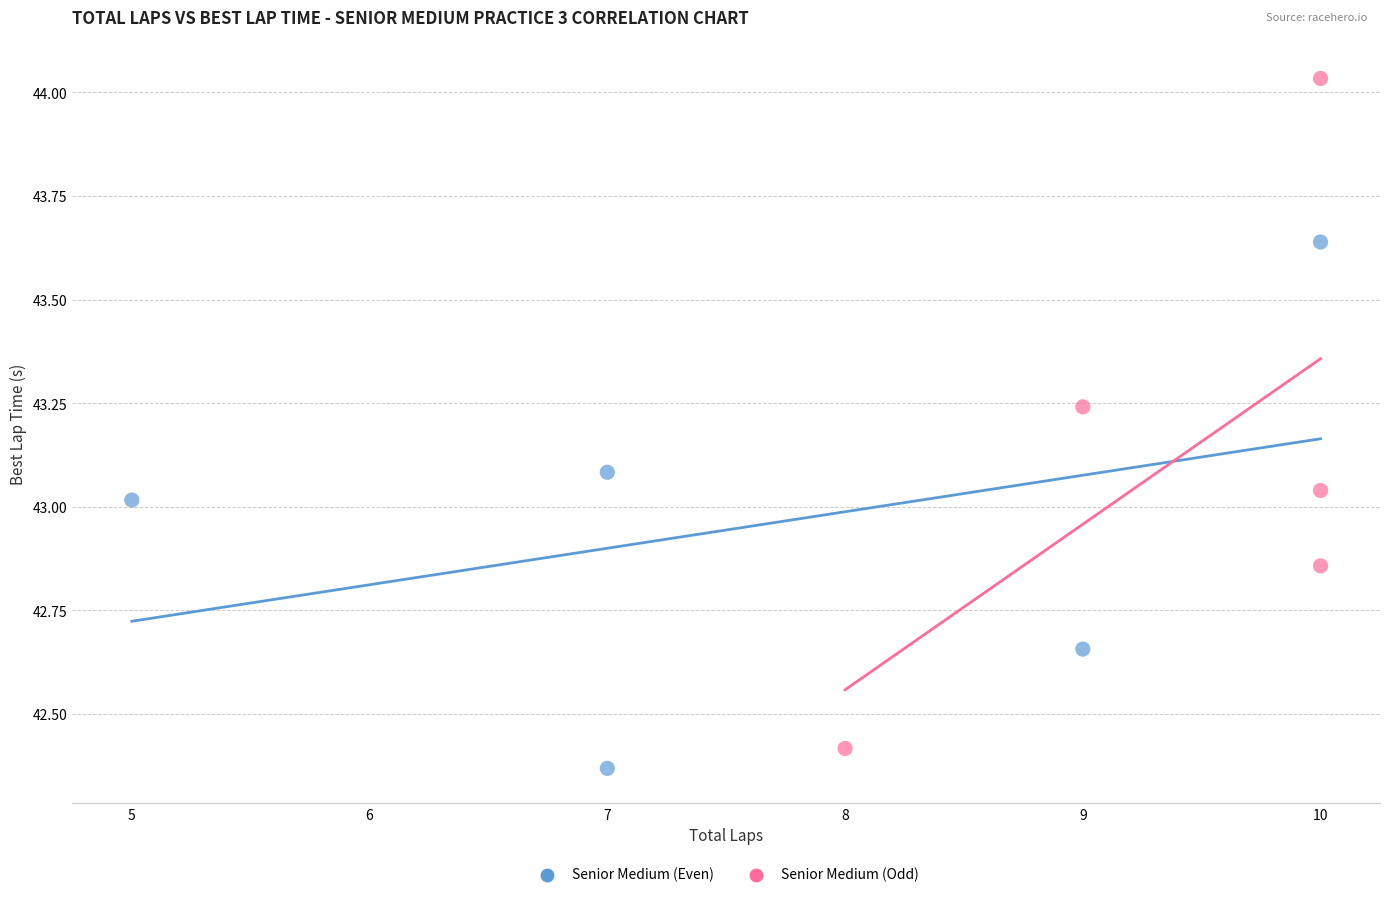

Which series has the widest spread of Y values?

Senior Medium (Odd)